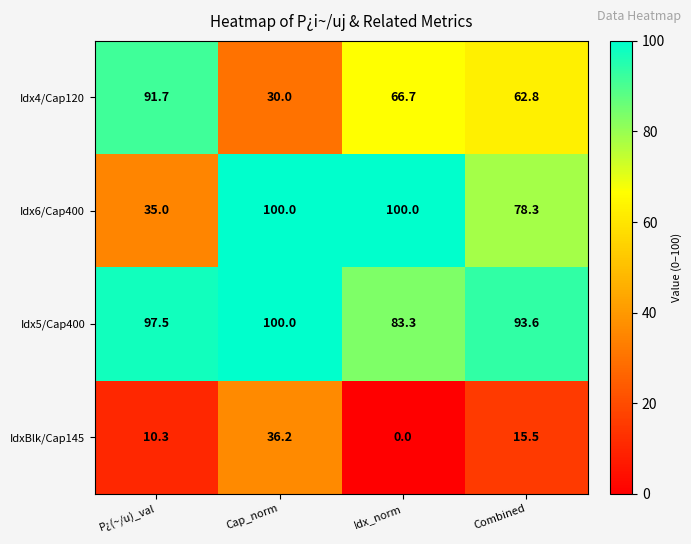

What is the total value across all series at Cap_norm?

266.2